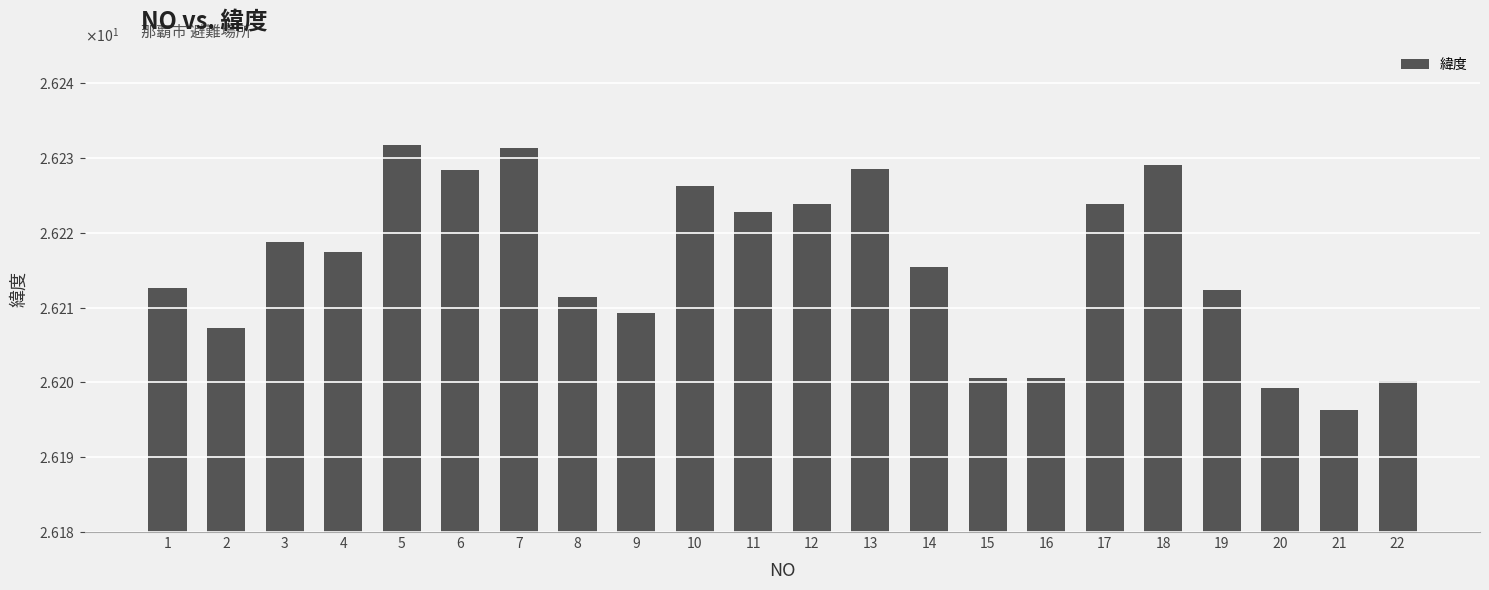

What is the ratio of the value at 11 to the value at 8?

1.0